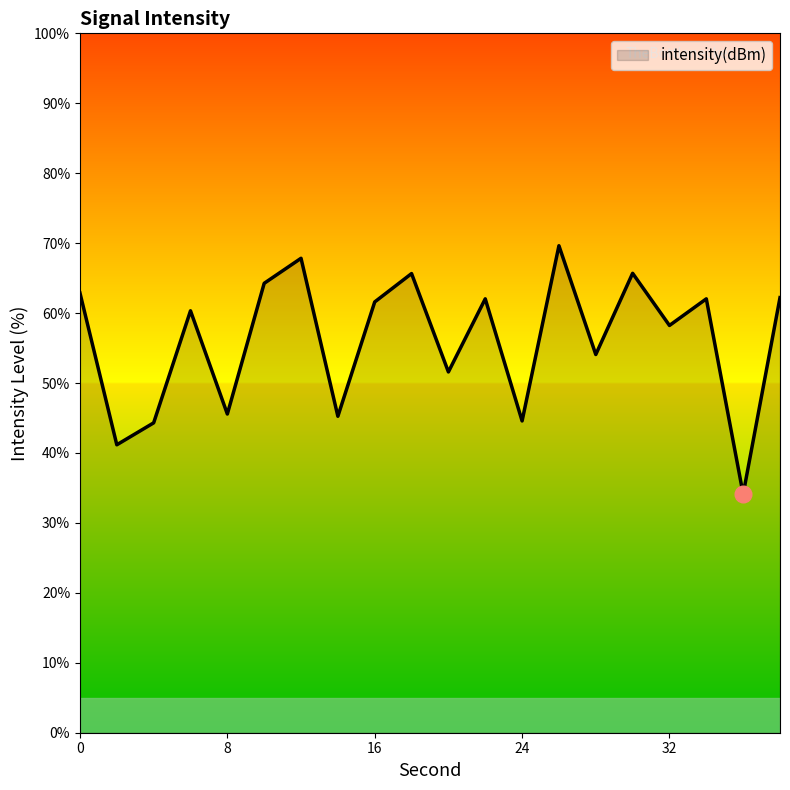

Count the number of values greater than 61.

10